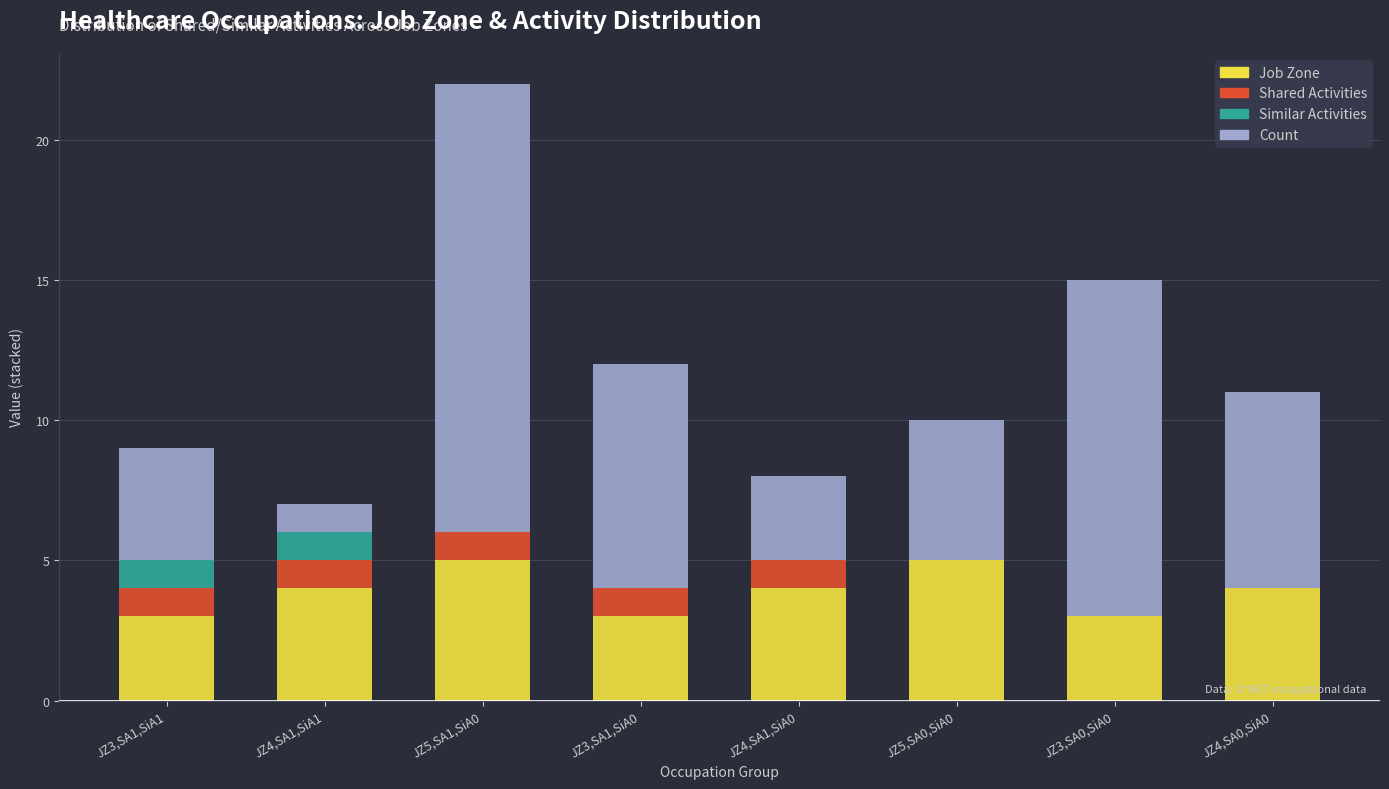

What is the highest value of the Job Zone series?

5